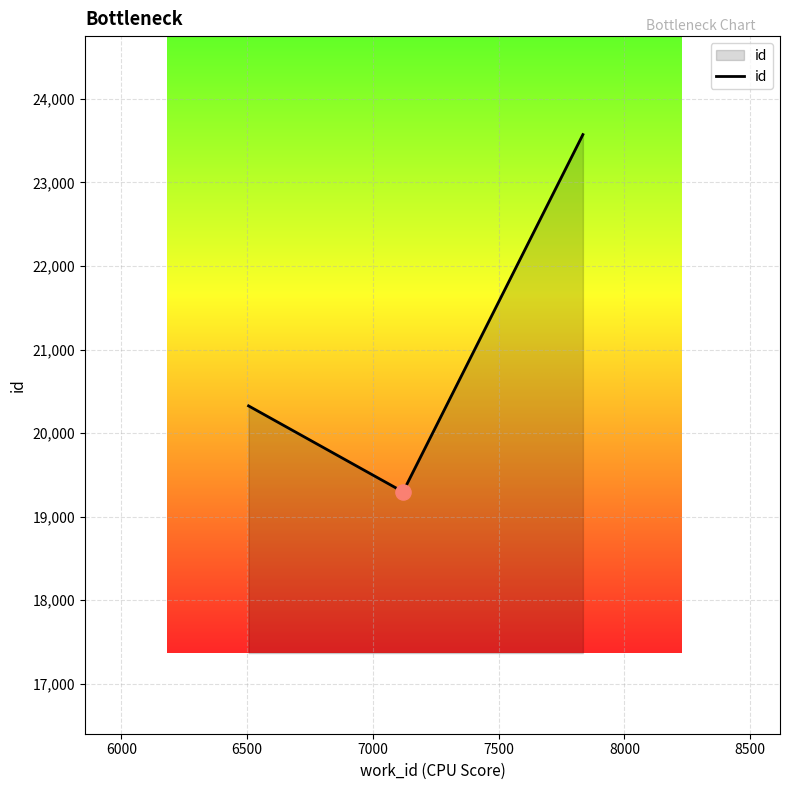

What is the greatest value displayed?

23573